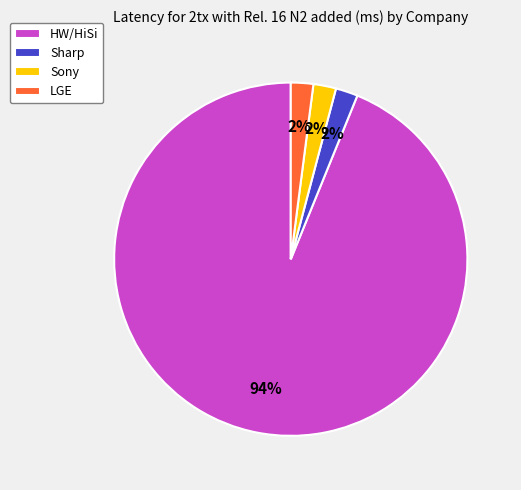

Combined, do Sony and HW/HiSi account for over 50%?

Yes